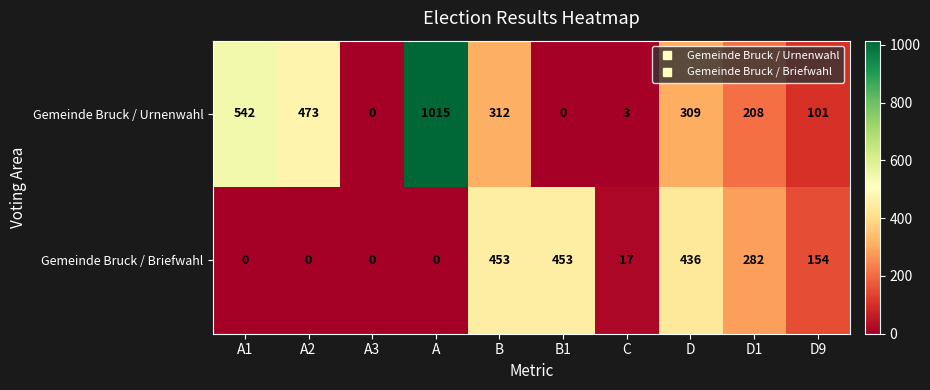

Is the value of Gemeinde Bruck / Briefwahl at C greater than the value of Gemeinde Bruck / Urnenwahl at D9?

No